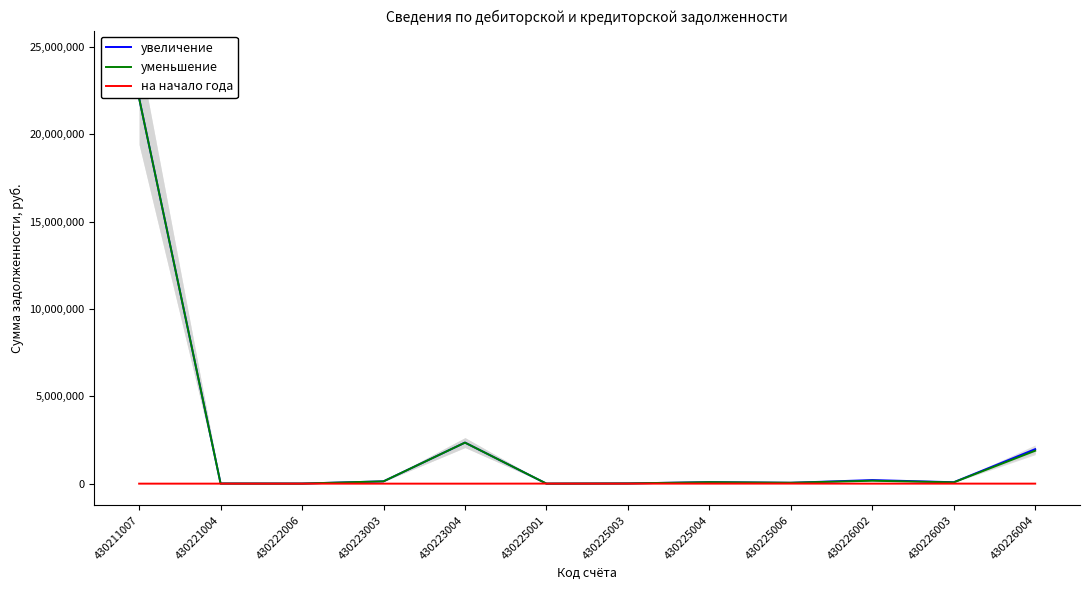

Which category has the lowest value in the на начало года series?

430211007